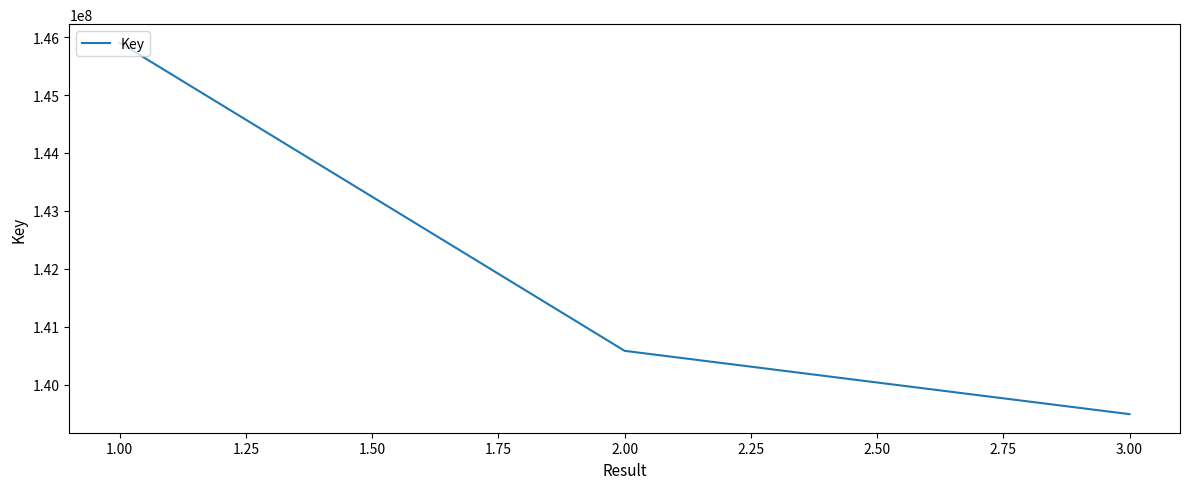

List the labels in order of value, largest first.

1.00, 2.00, 3.00